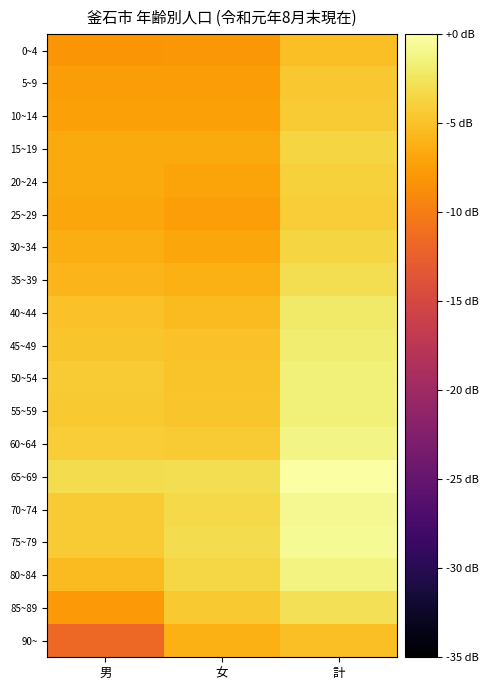

How many series are shown in this chart?

19